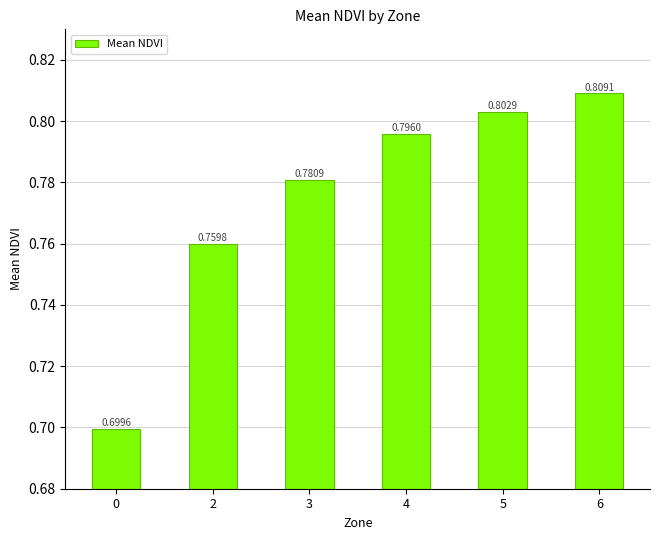

What is the difference between the values at 0 and 5?

0.1